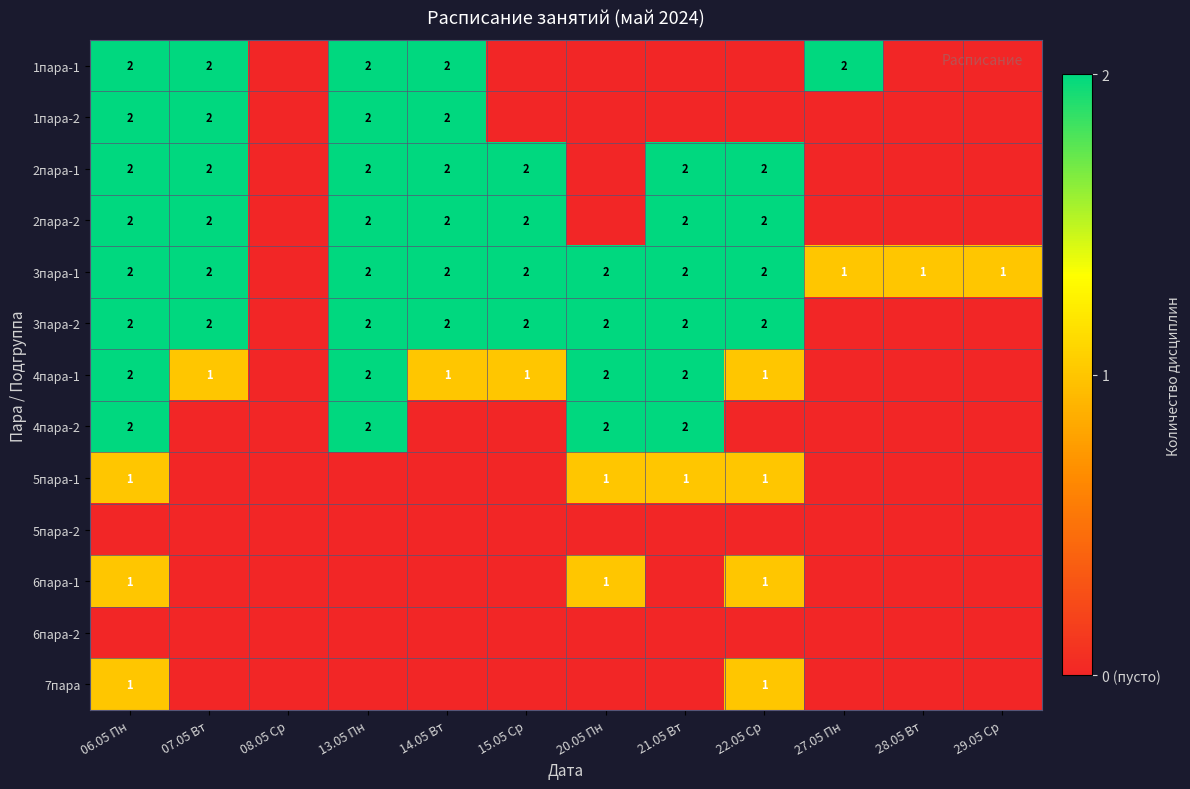

The value of 4пара-2 at 20.05 Пн is 2. True or false?

True